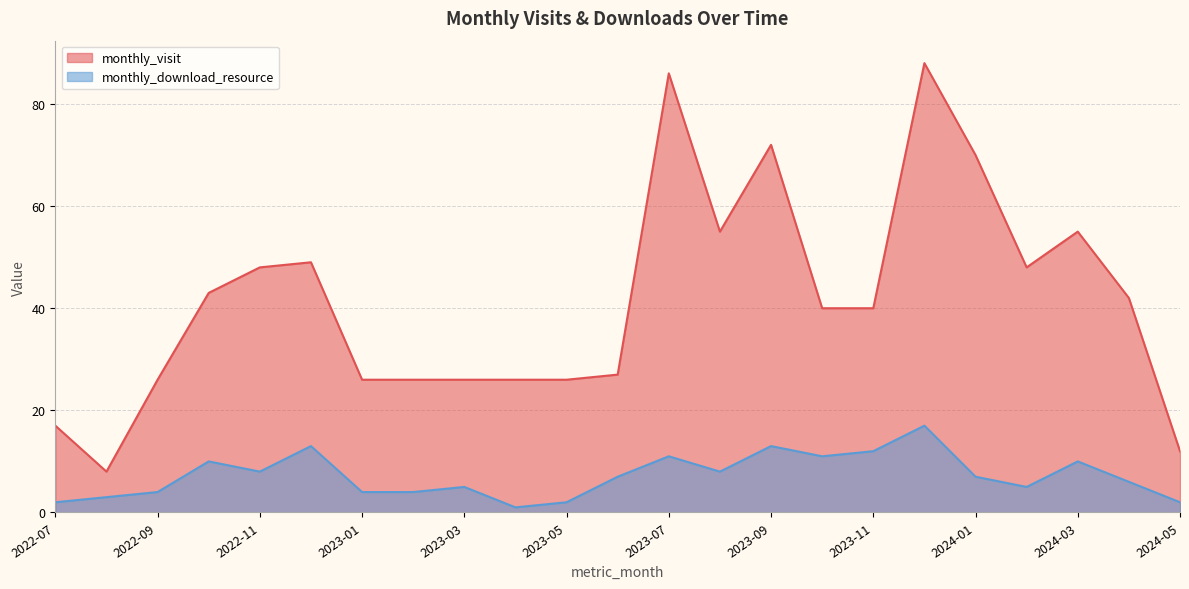

Rank the categories by monthly_download_resource value from lowest to highest.

2023-04, 2022-07, 2023-05, 2024-05, 2022-08, 2022-09, 2023-01, 2023-02, 2023-03, 2024-02, 2024-04, 2023-06, 2024-01, 2022-11, 2023-08, 2022-10, 2024-03, 2023-07, 2023-10, 2023-11, 2022-12, 2023-09, 2023-12